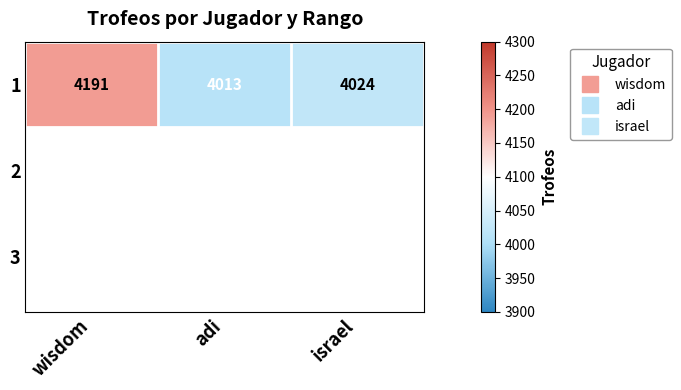

At which label does the data first exceed 4024?

wisdom